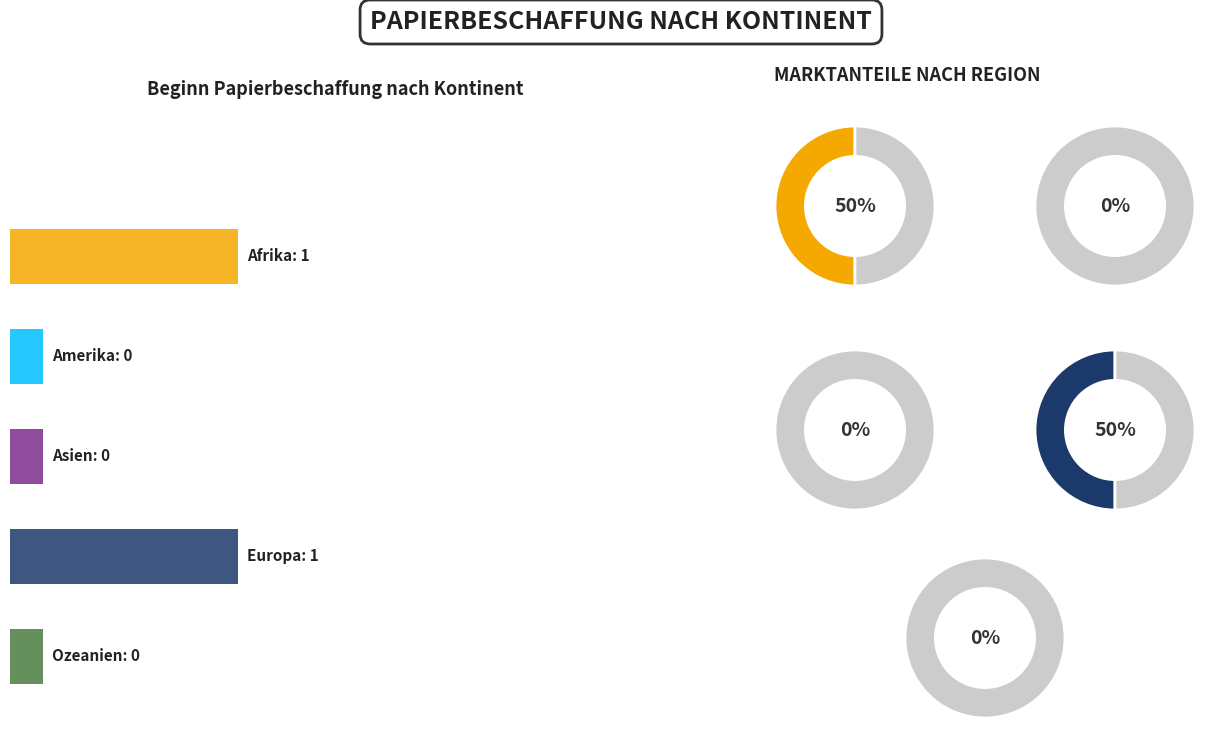

How many segments does this pie chart have?

5